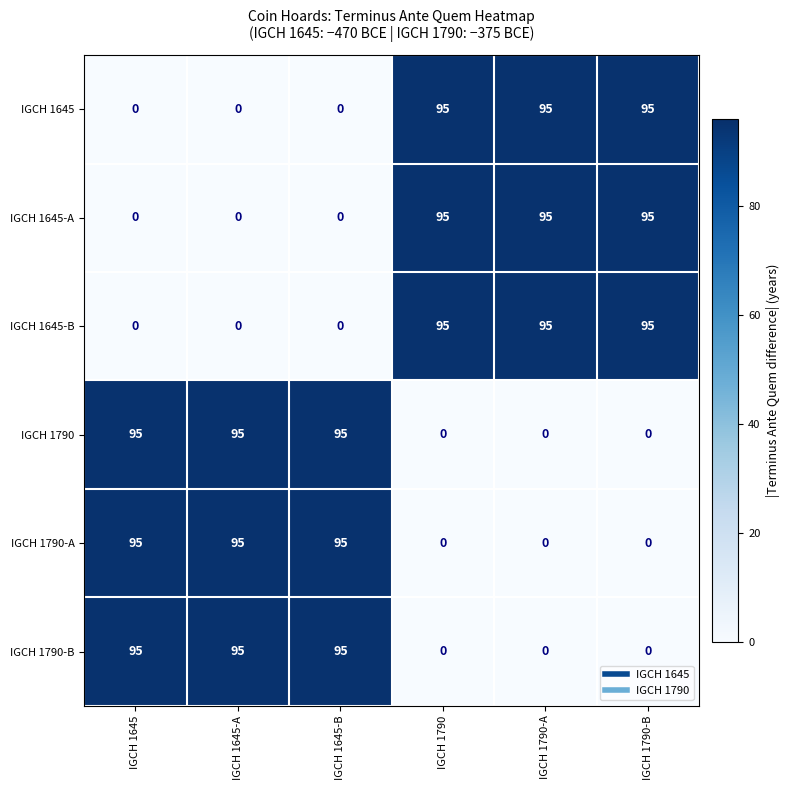

What is the spread (max minus min) of values at IGCH 1790-B?

95